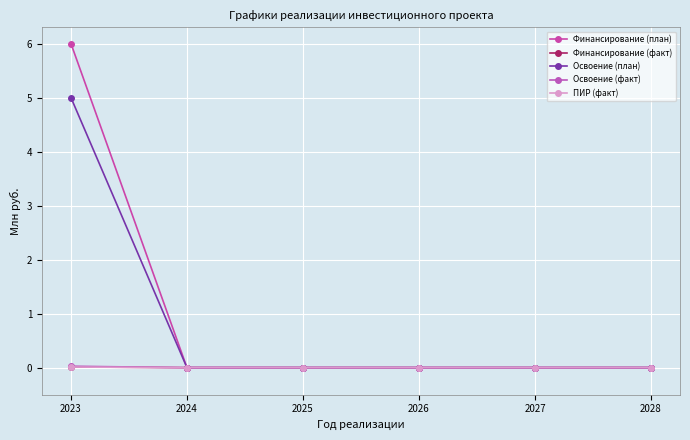

True or false: Финансирование (факт) and Освоение (факт) intersect in this chart.

False